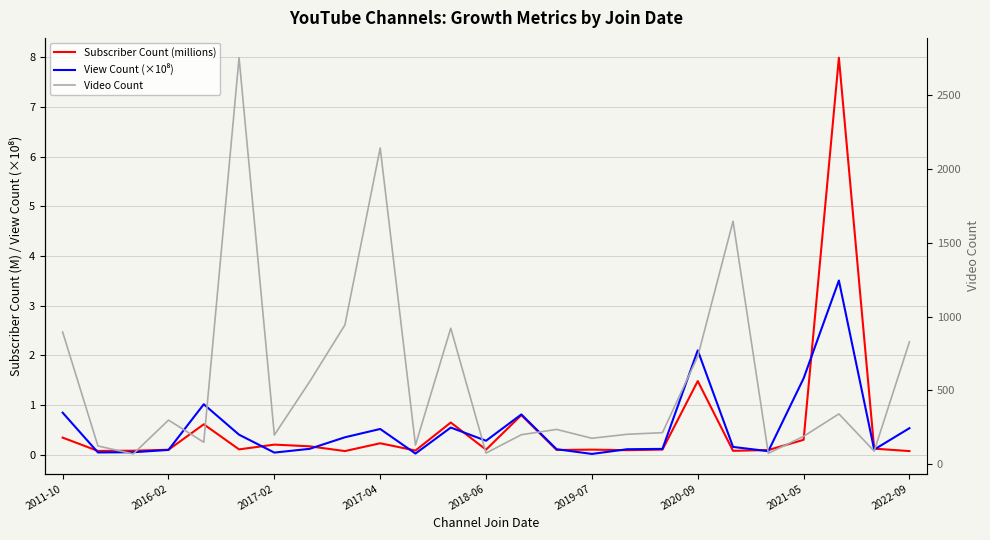

Reading left to right, what are all the values shown in this chart?

Subscriber Count (millions): 0.3	0.1	0.1	0.1	0.6	0.1	0.2	0.2	0.1	0.2	0.1	0.6	0.1	0.8	0.1	0.1	0.1	0.1	1.5	0.1	0.1	0.3	8.0	0.1	0.1
View Count (×10⁸): 0.8	0.0	0.0	0.1	1.0	0.4	0.0	0.1	0.3	0.5	0.0	0.5	0.3	0.8	0.1	0.0	0.1	0.1	2.1	0.2	0.1	1.5	3.5	0.1	0.5
Video Count: 895.0	124.0	70.0	299.0	149.0	2752.0	198.0	559.0	943.0	2141.0	130.0	921.0	76.0	200.0	236.0	176.0	203.0	214.0	730.0	1645.0	74.0	189.0	341.0	89.0	829.0